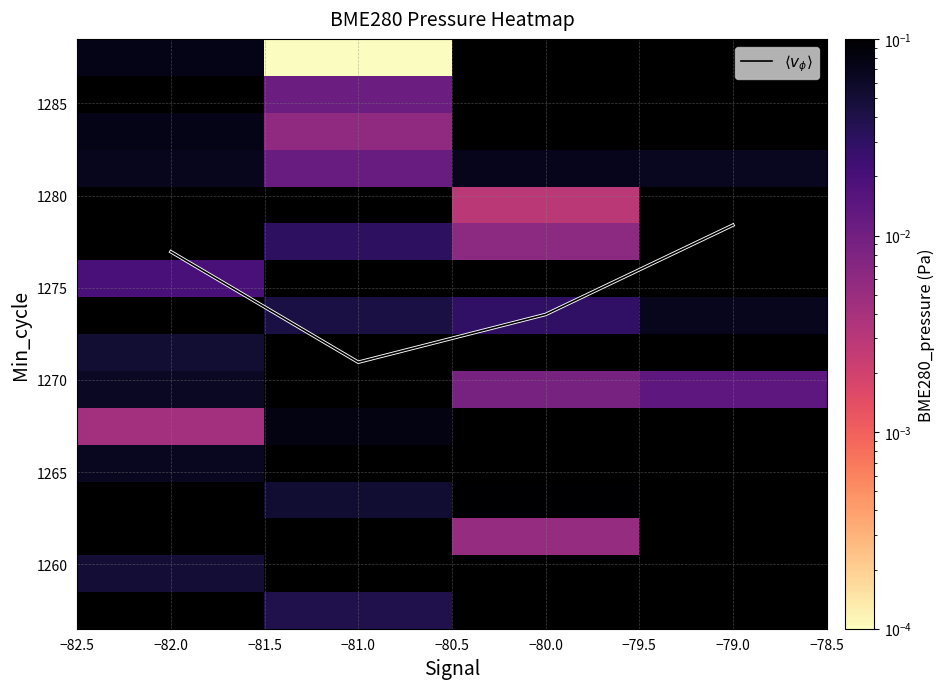

Which series has the widest spread of values?

$\langle v_\phi \rangle$